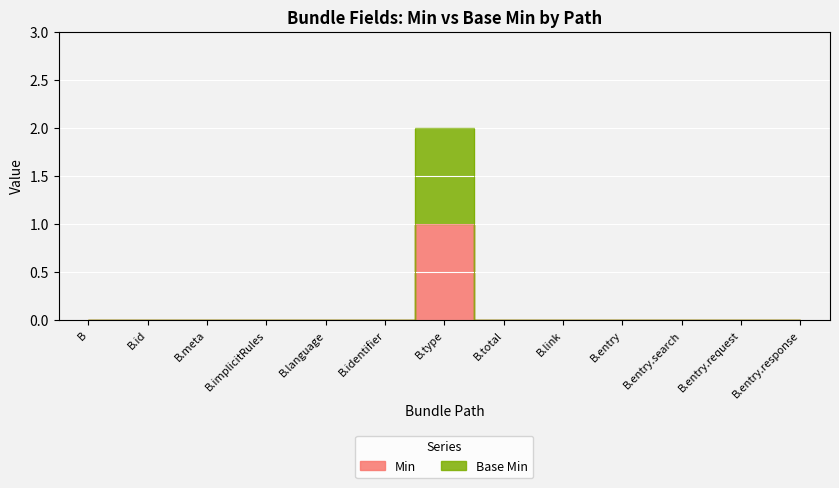

Is it true that Base Min equals -1 at B.language?

False